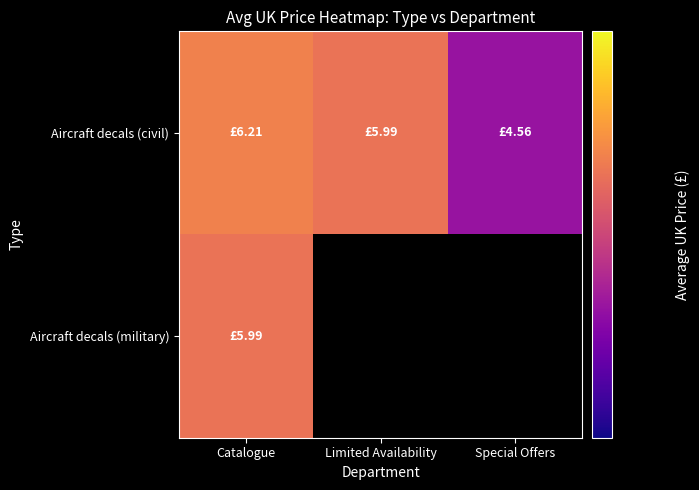

List the labels in order of Aircraft decals (civil) value, largest first.

Catalogue, Limited Availability, Special Offers